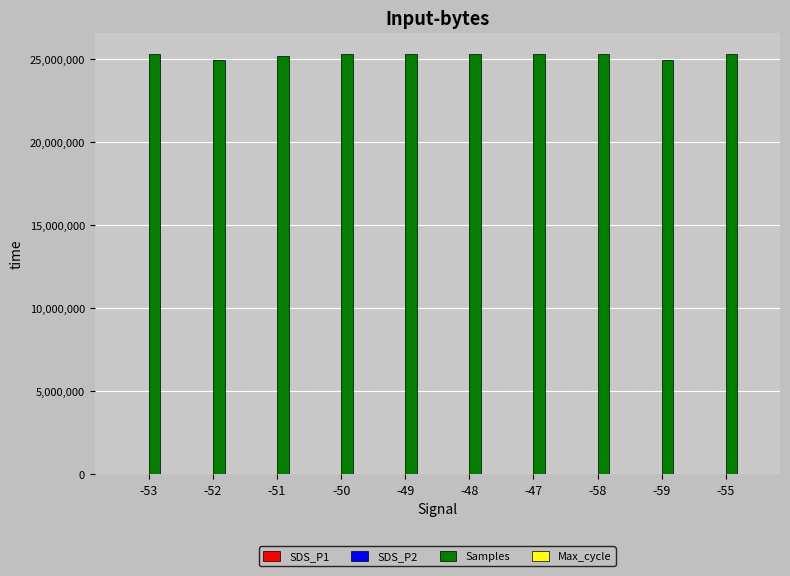

Does the chart contain stacked bars?

No